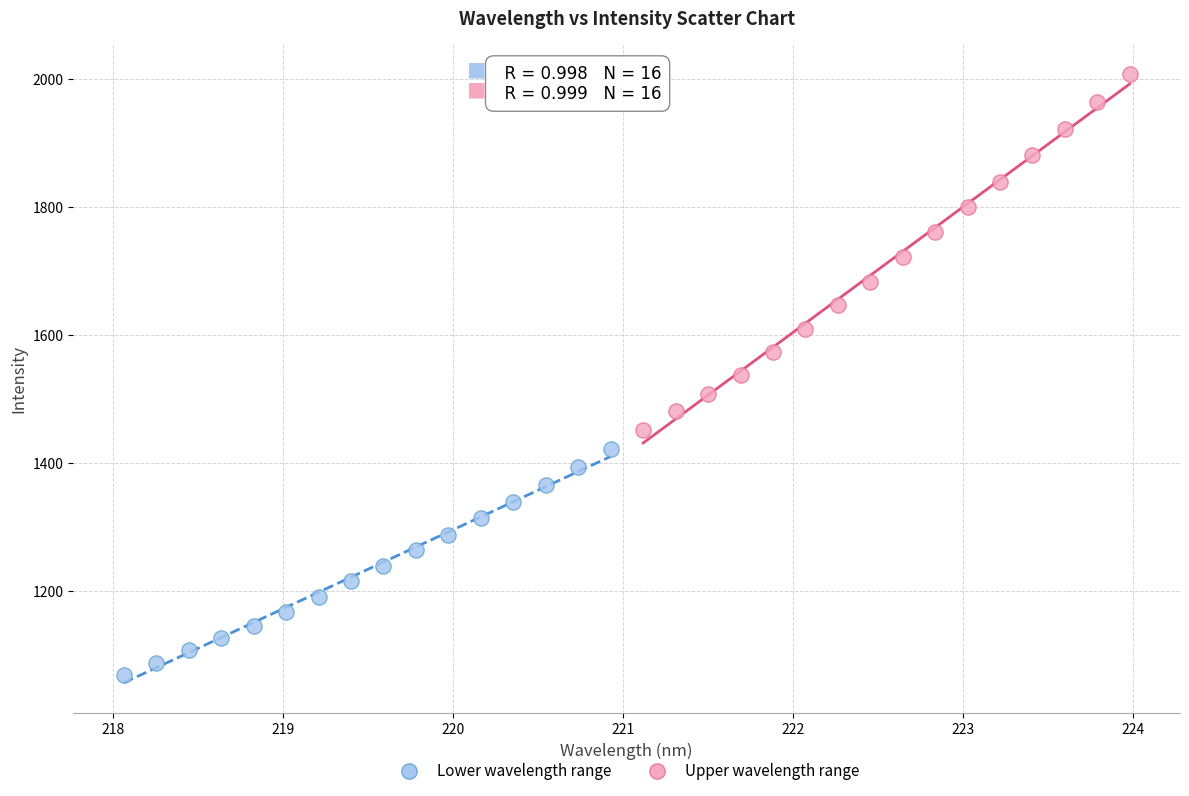

Which series has the widest spread of Y values?

Upper wavelength range